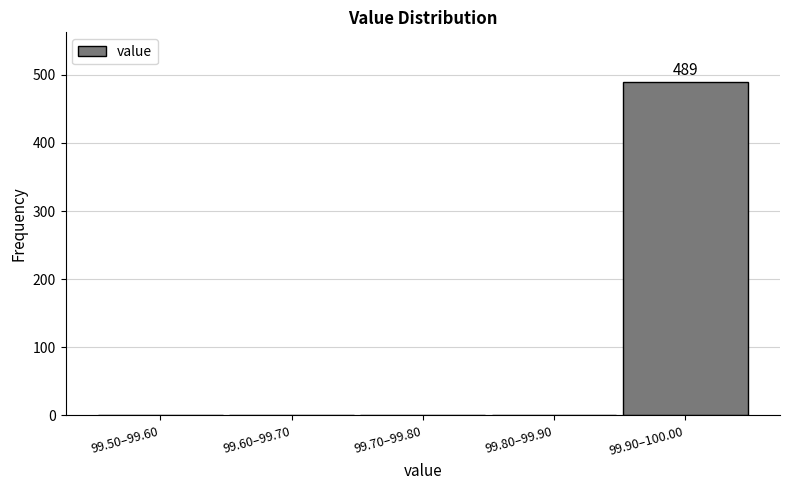

Reading left to right, transcribe all the data shown in this chart.

99.50–99.60=0	99.60–99.70=0	99.70–99.80=0	99.80–99.90=0	99.90–100.00=489